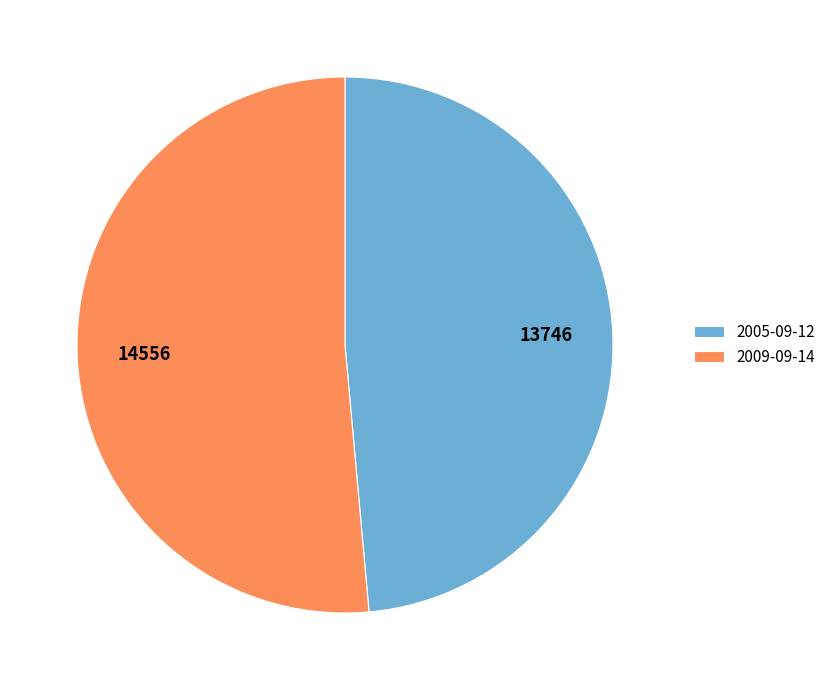

Is there a majority slice in this chart?

Yes